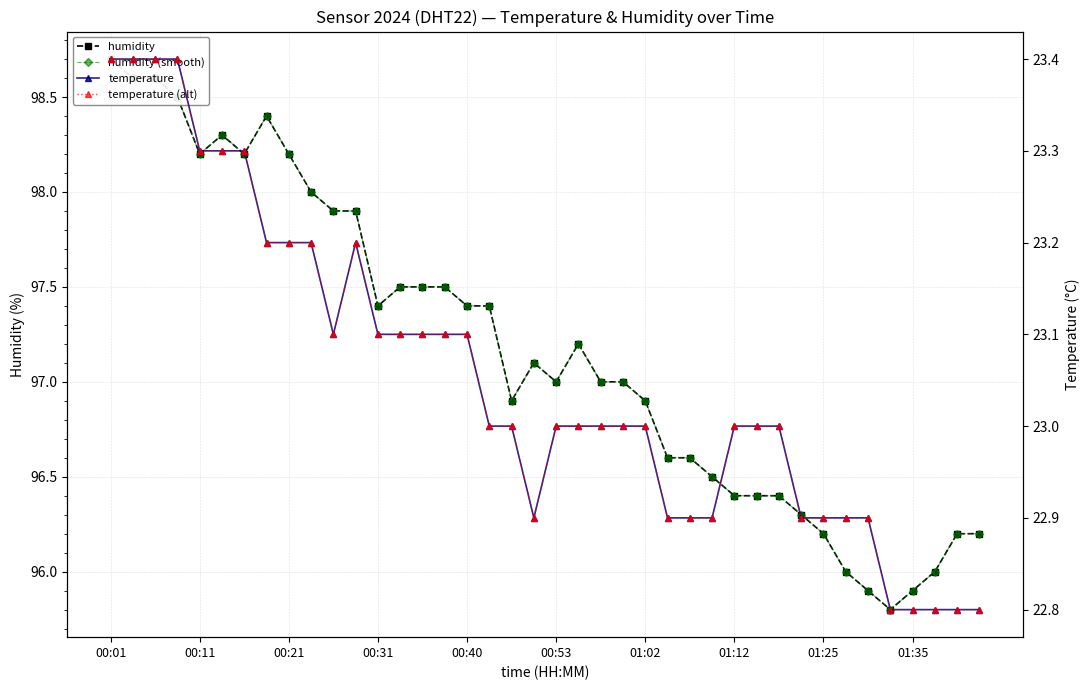

True or false: temperature (alt) and humidity intersect in this chart.

False